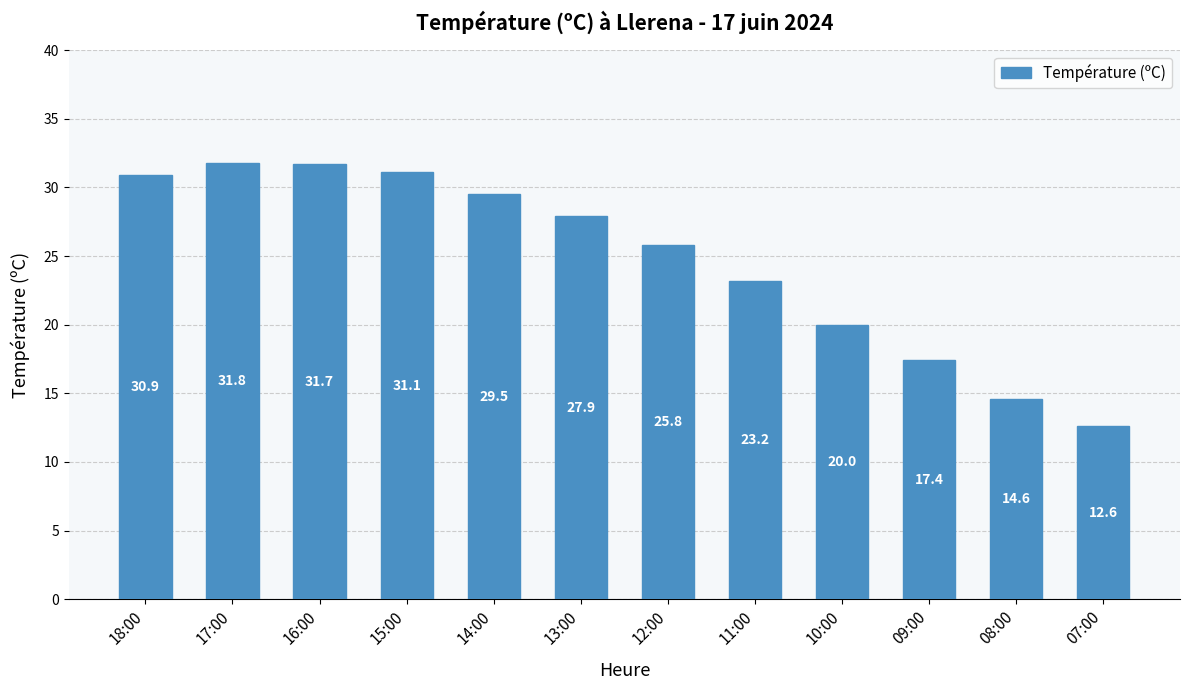

Reading right to left, transcribe all the data shown in this chart.

12.6	14.6	17.4	20.0	23.2	25.8	27.9	29.5	31.1	31.7	31.8	30.9